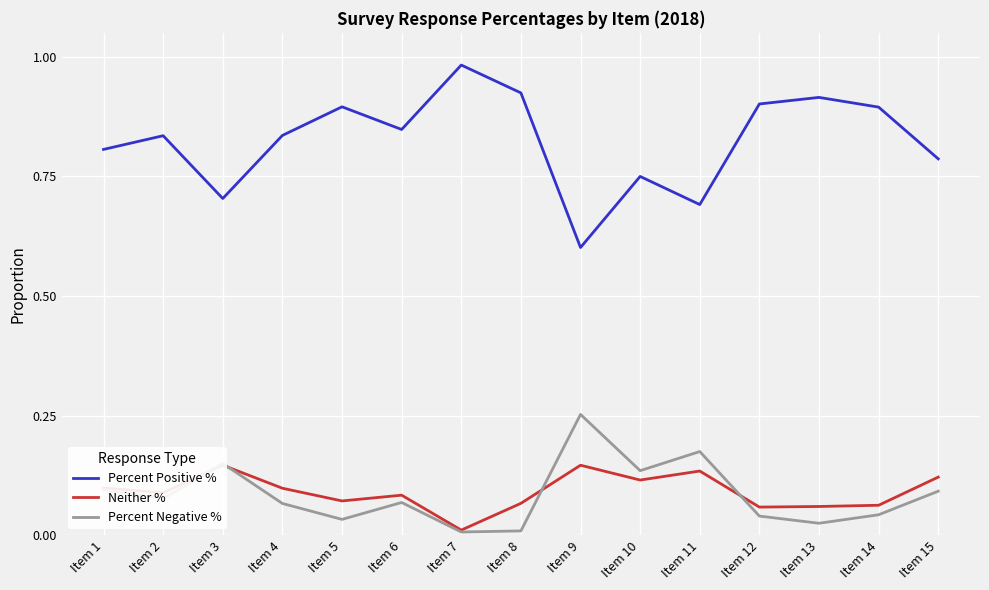

True or false: Percent Positive % and Neither % intersect in this chart.

False